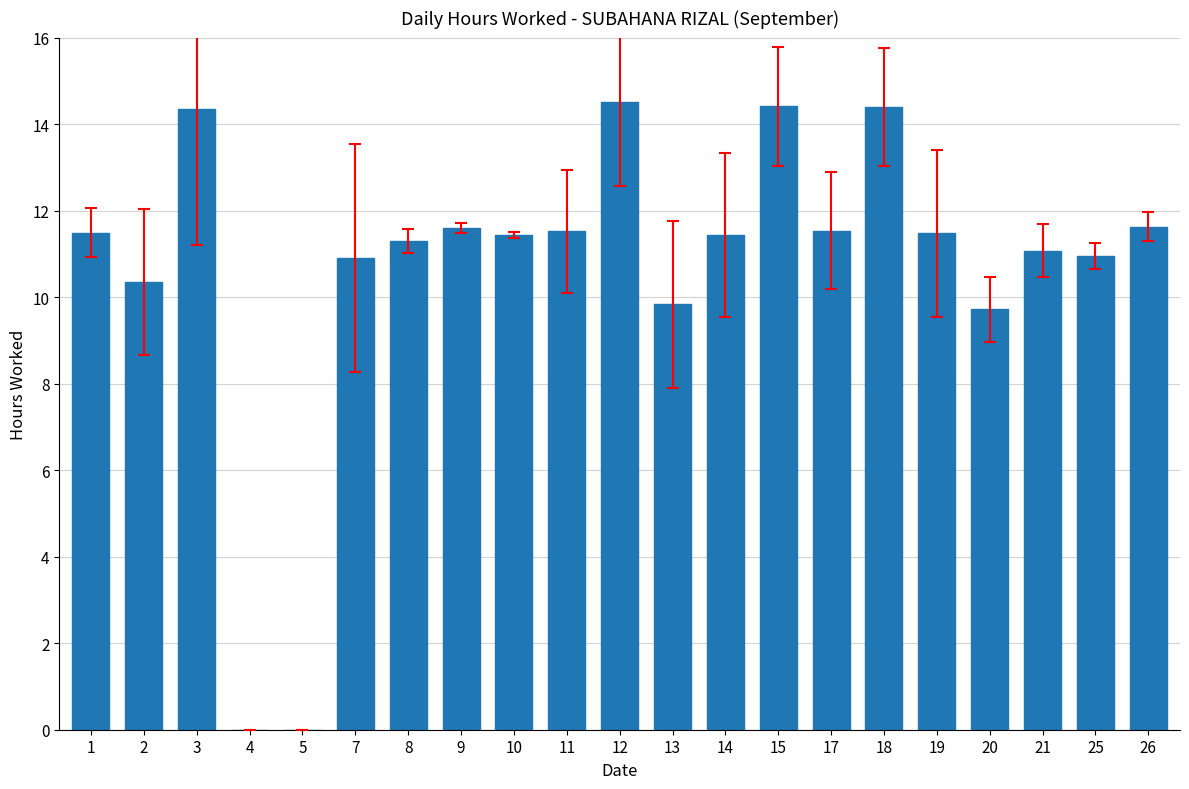

What is the change in value from 2 to 25?

+0.6